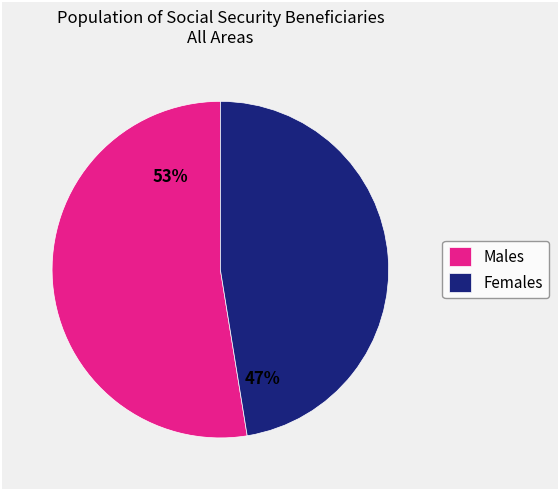

Which category has the smallest portion of the pie?

Females